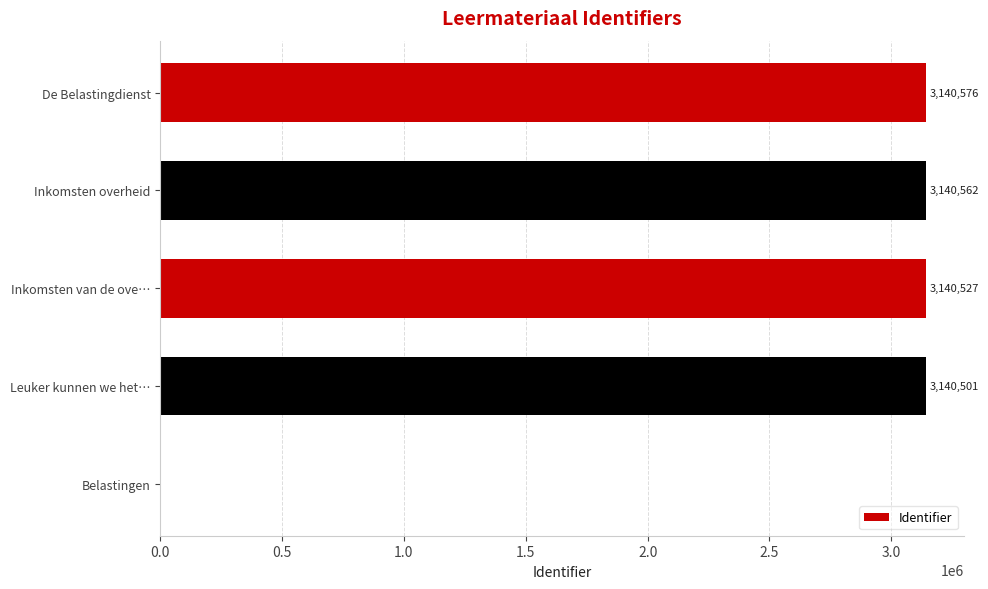

Reading top to bottom, list all the values displayed in this chart.

De Belastingdienst=3140576	Inkomsten overheid=3140562	Inkomsten van de ove…=3140527	Leuker kunnen we het…=3140501	Belastingen=0